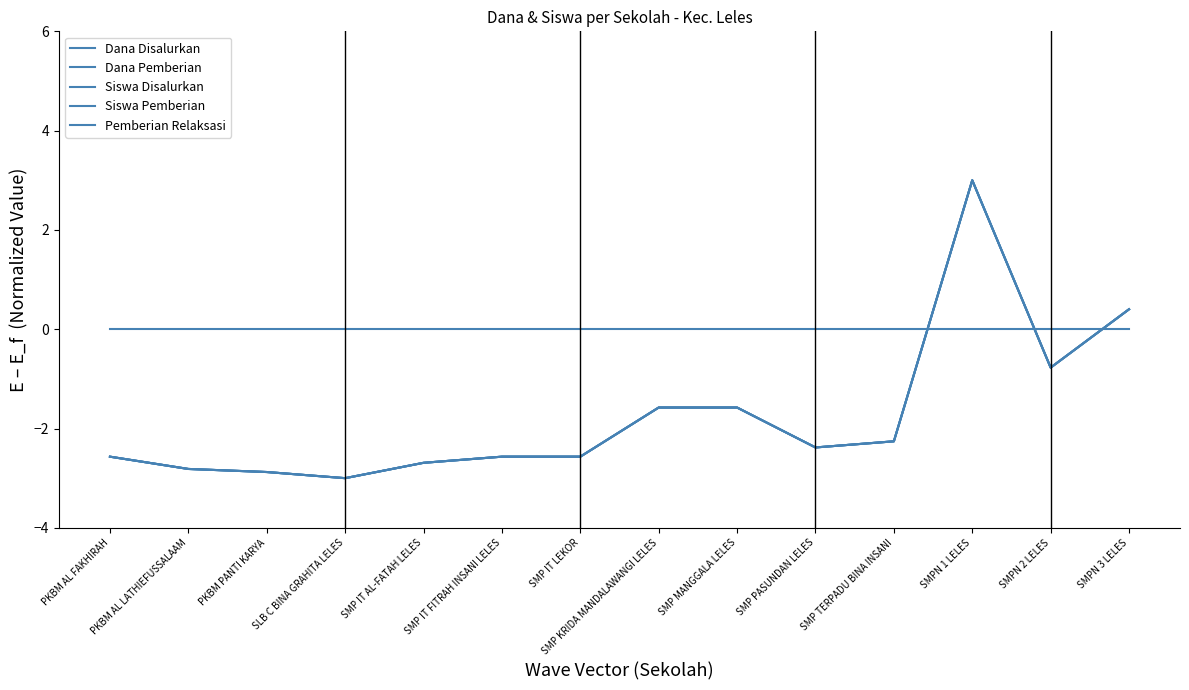

Does the chart have visible grid lines?

No